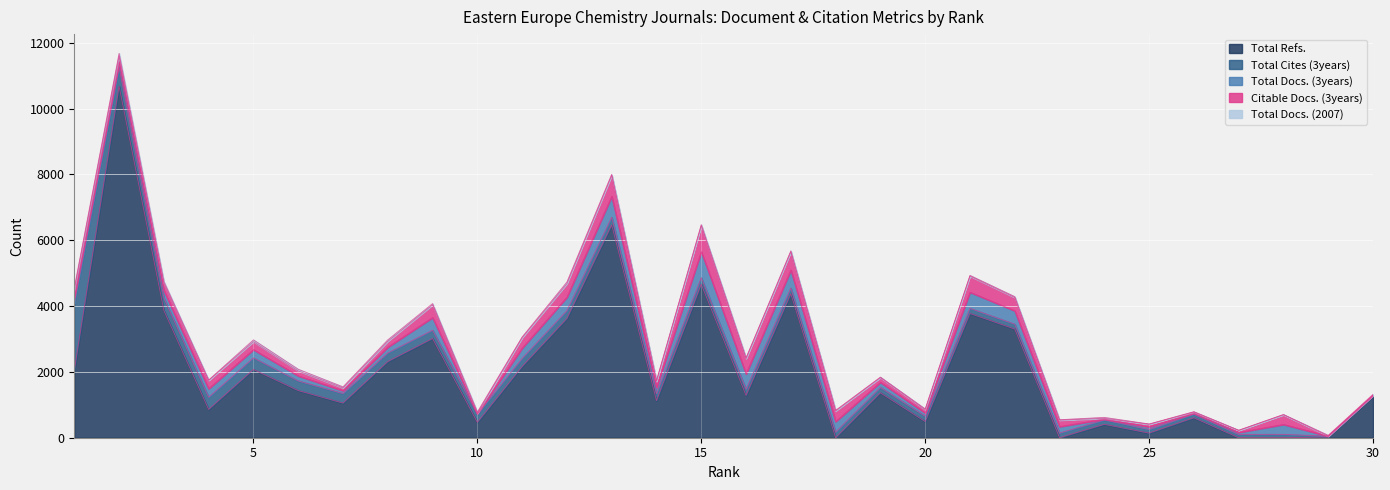

Between which two adjacent categories do Total Refs. and Total Cites (3years) first intersect?

17 and 18